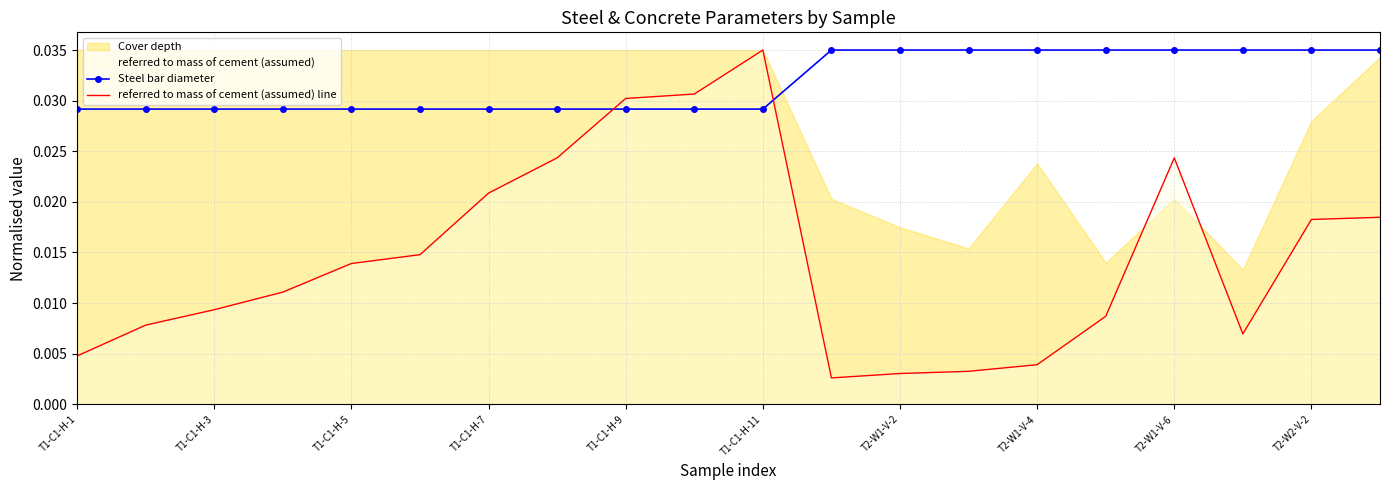

Is the value of referred to mass of cement (assumed) line at T1-C1-H-1 greater than the value of Steel bar diameter at T1-C1-H-5?

No